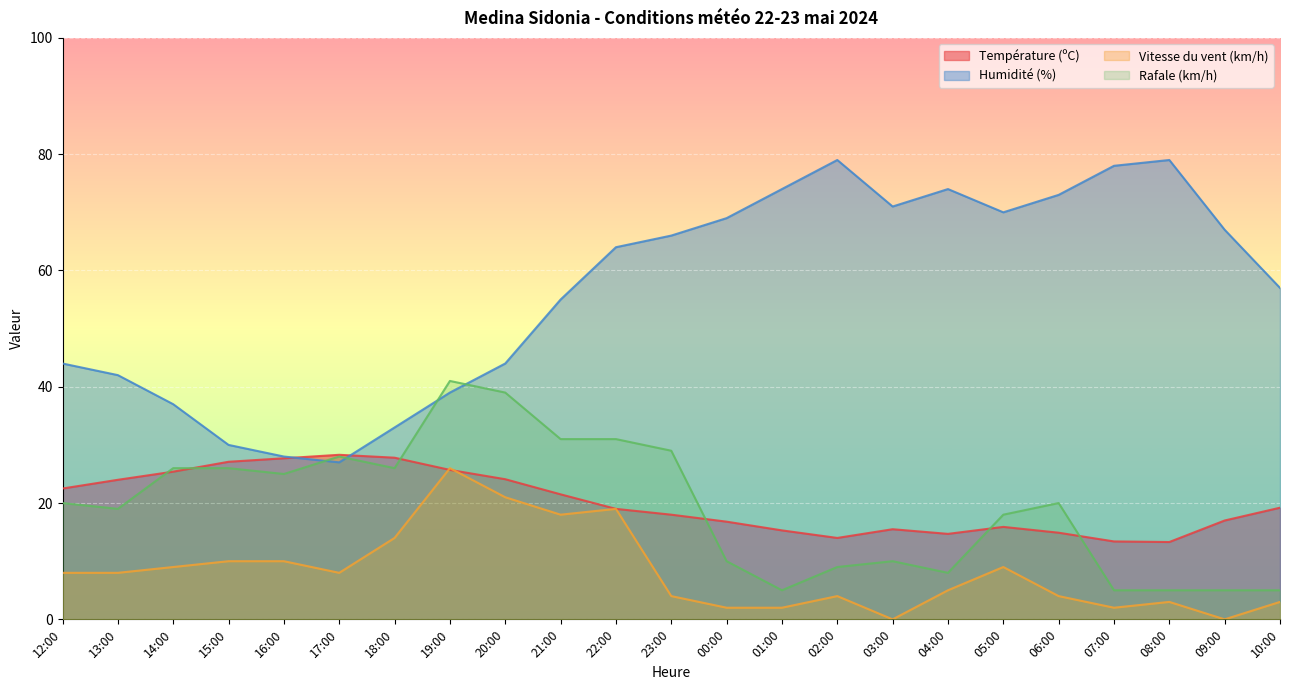

Which label corresponds to the largest value in the chart?

02:00